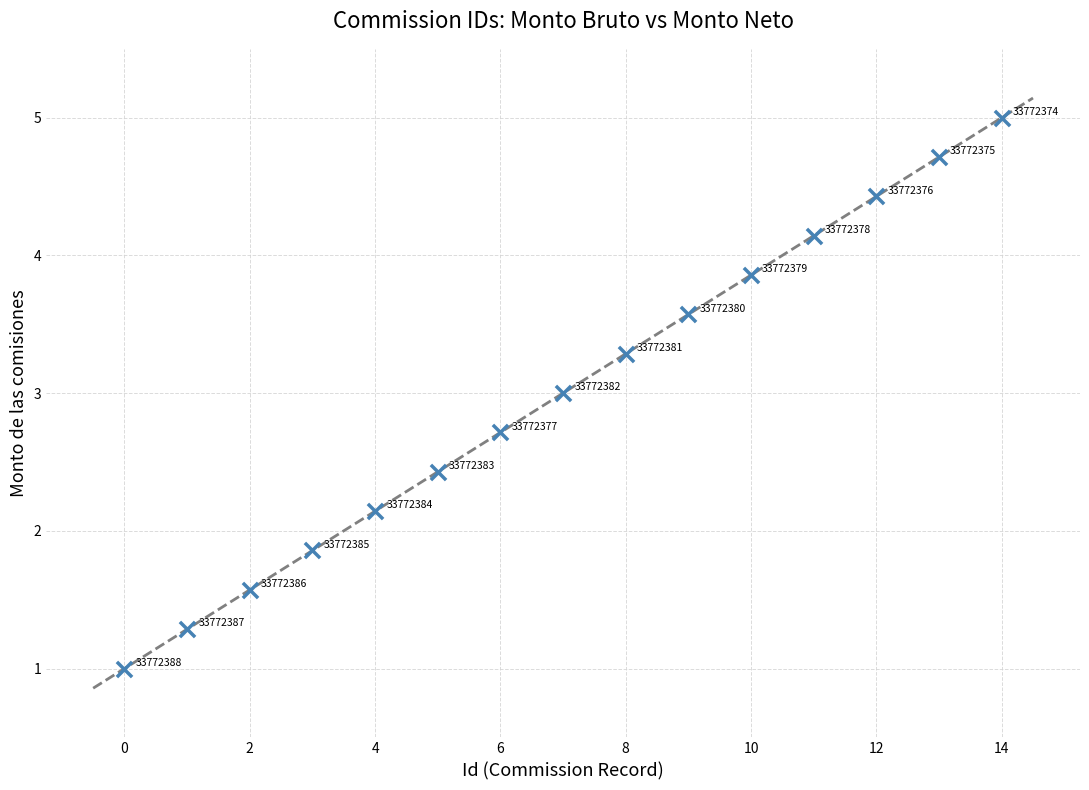

What Y value in the scatter plot is closest to 3?

3.0